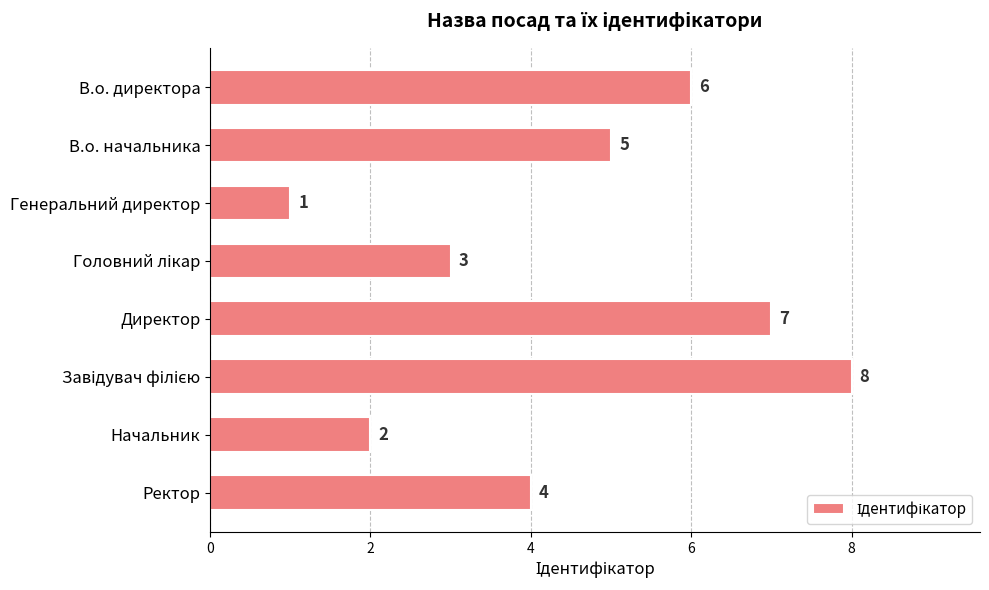

Reading top to bottom, list all the values displayed in this chart.

6	5	1	3	7	8	2	4